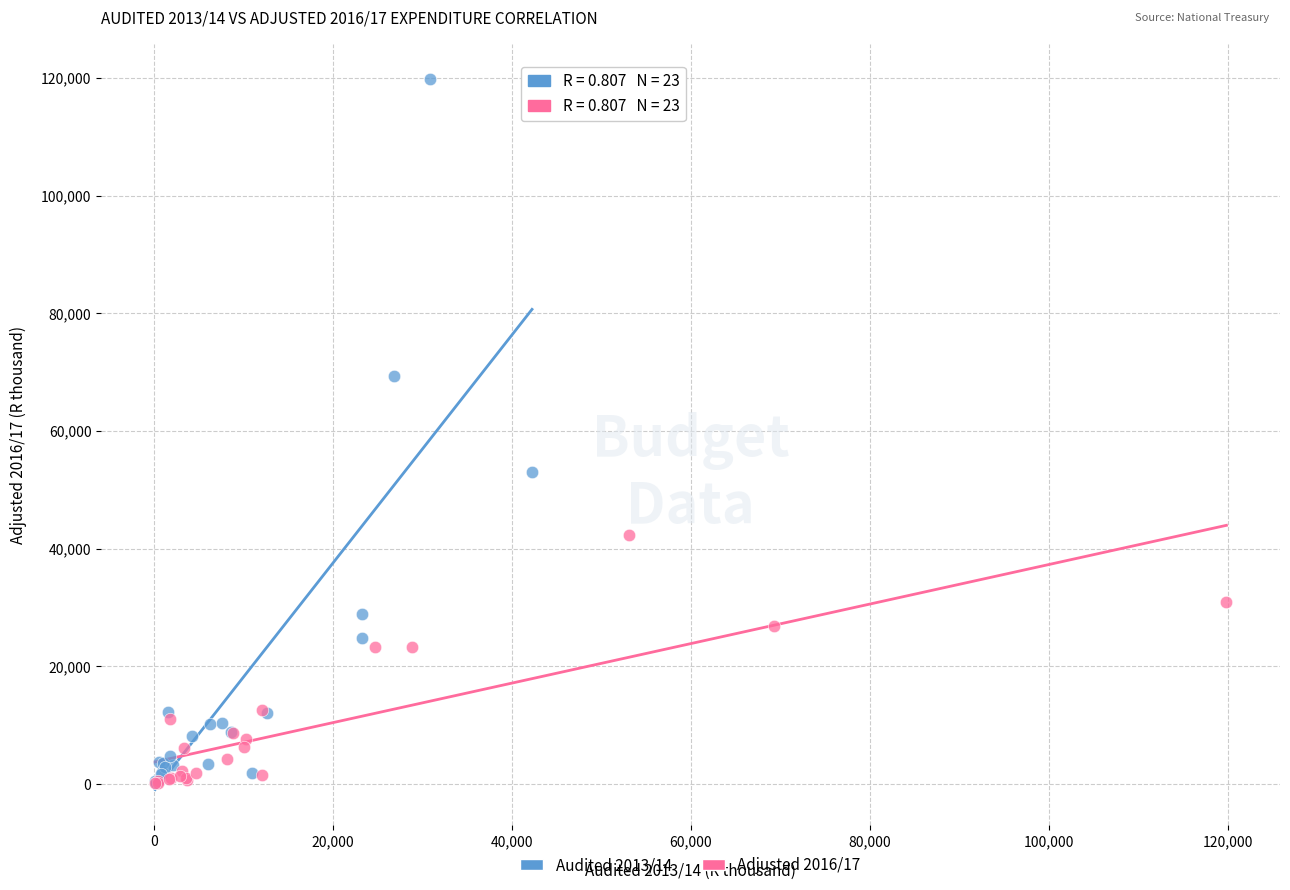

Which series contains the highest Y value?

Audited 2013/14